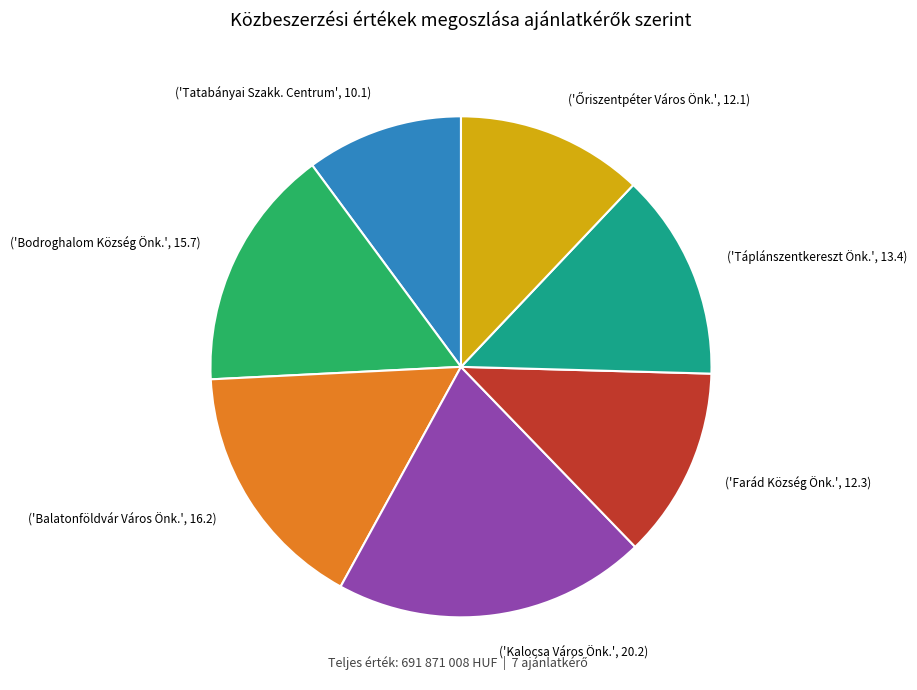

Count the number of slices in the pie.

7